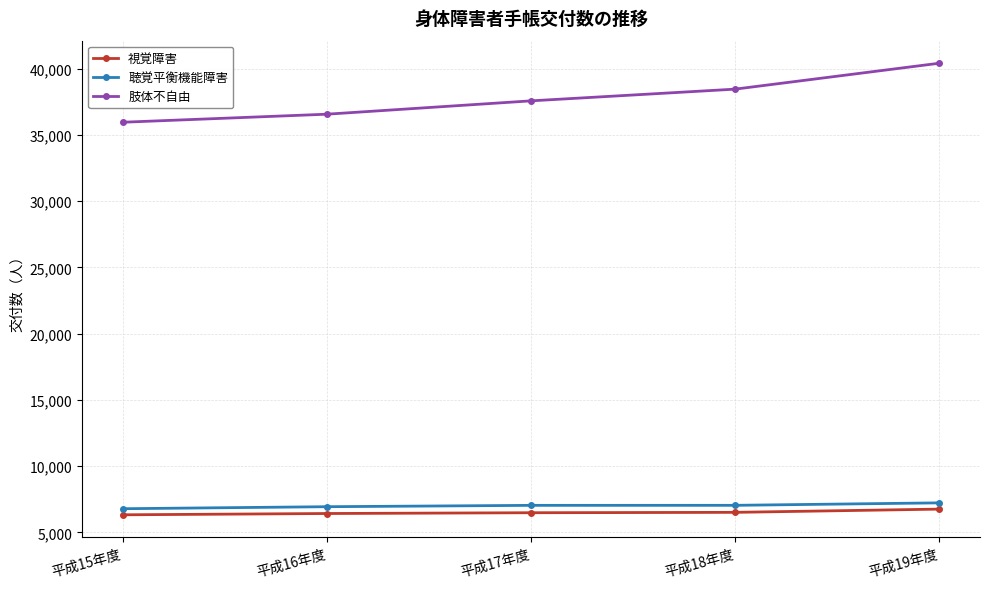

Rank the series at 平成15年度 from lowest to highest value.

視覚障害, 聴覚平衡機能障害, 肢体不自由